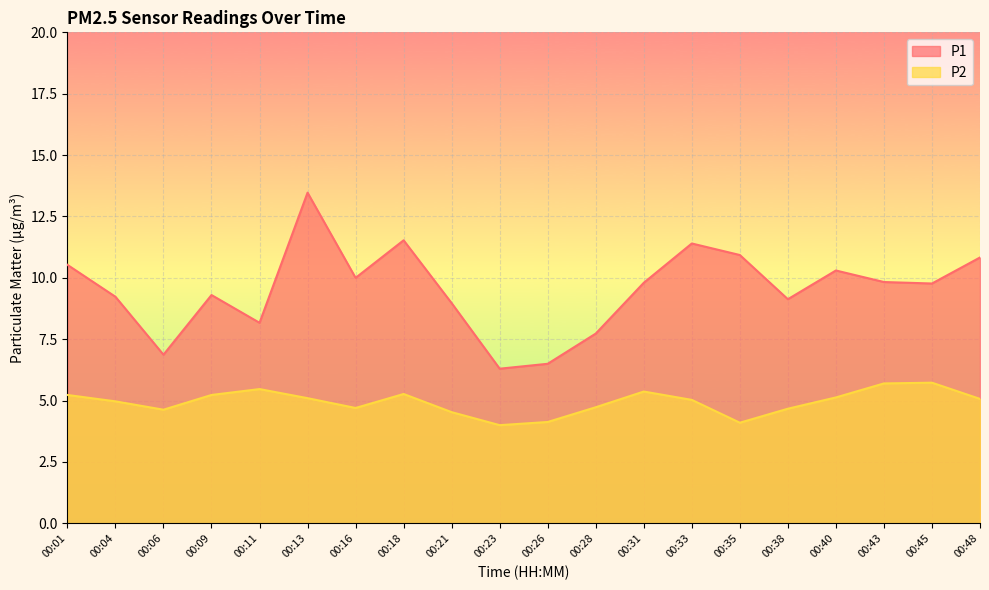

Does the chart display data point markers on the line(s)?

No